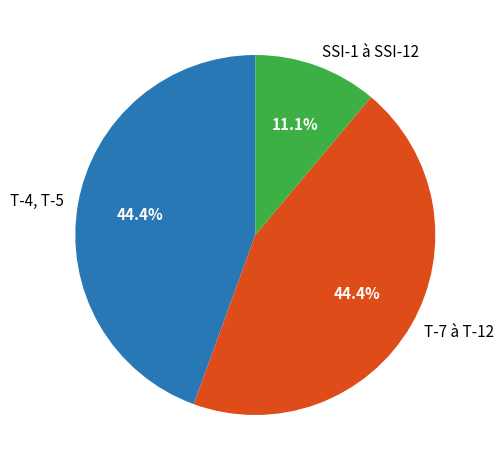

Does any single category account for the majority?

No